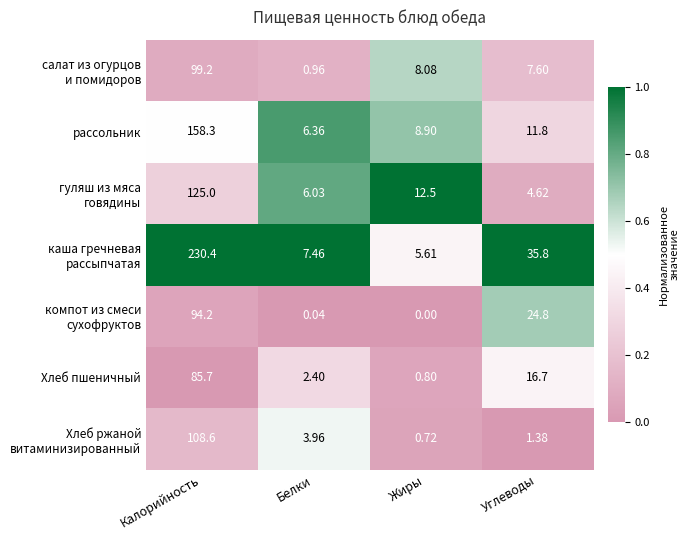

List the labels in order of рассольник value, largest first.

Калорийность, Углеводы, Жиры, Белки